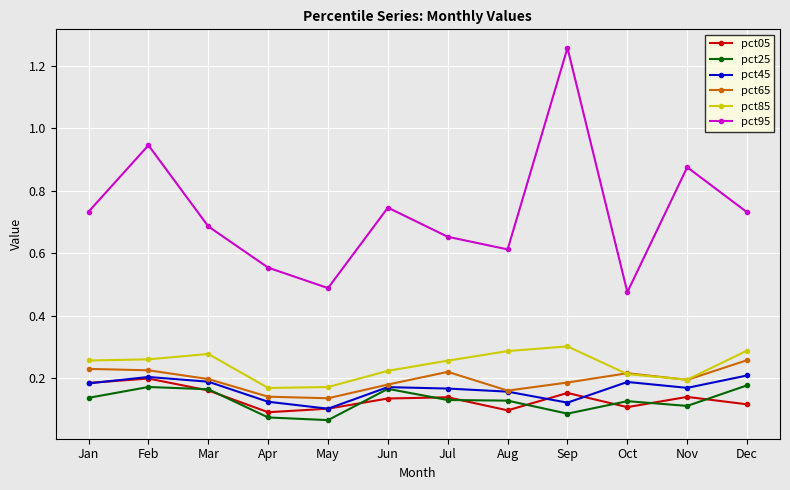

The value of pct25 at Apr is 0.0. True or false?

False